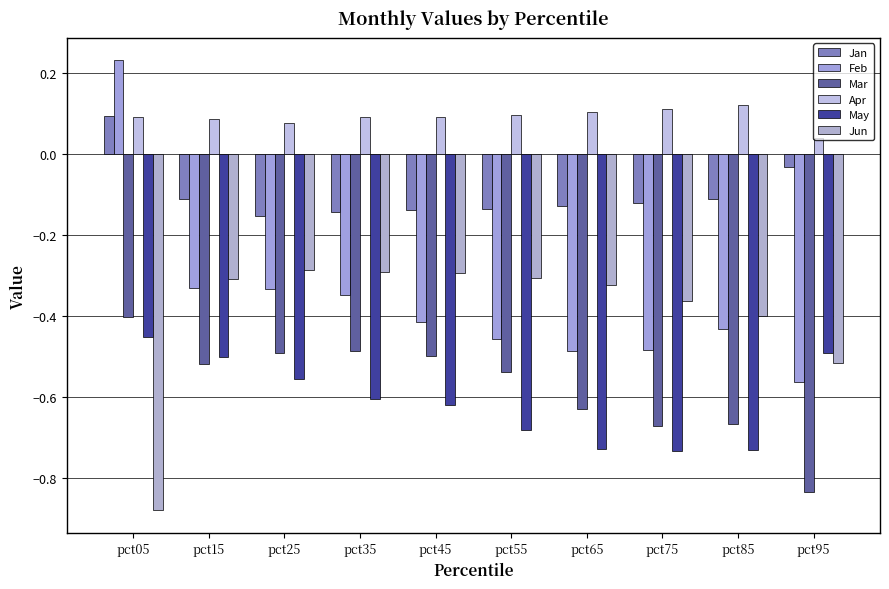

Is the value of Jan at pct85 greater than the value of Feb at pct55?

Yes